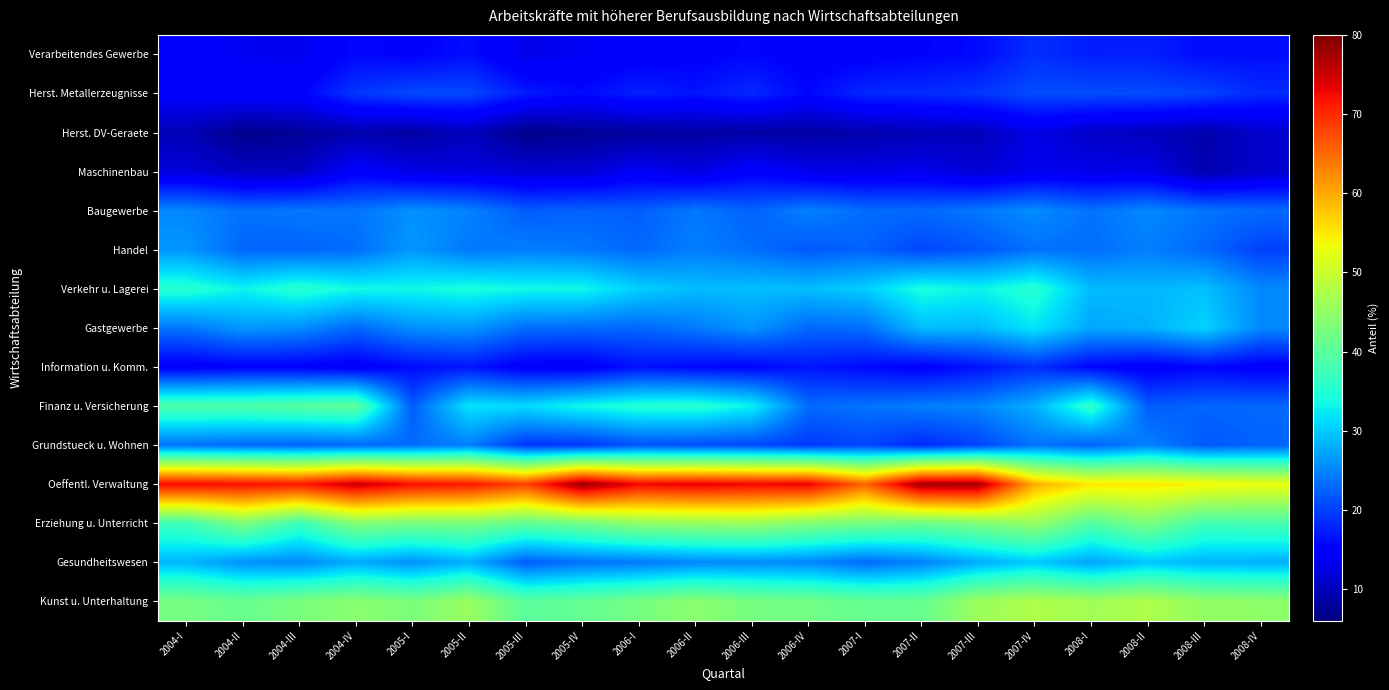

Which series has the widest spread of values?

Oeffentl. Verwaltung